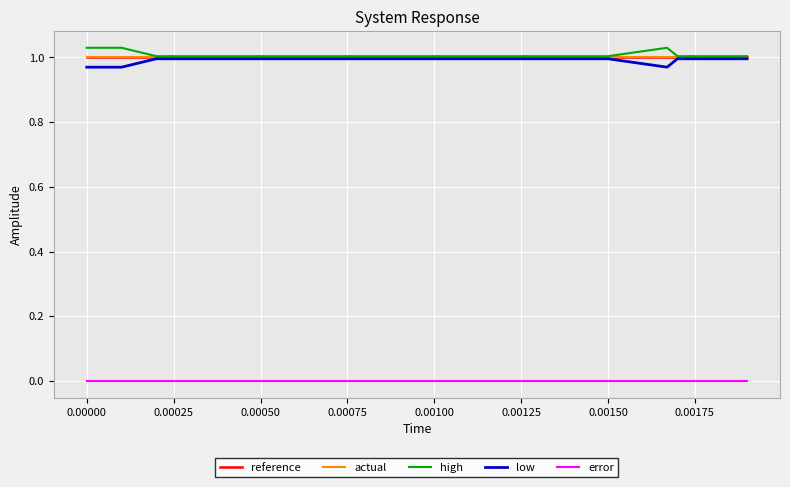

Is this an area chart (filled region under the line)?

No